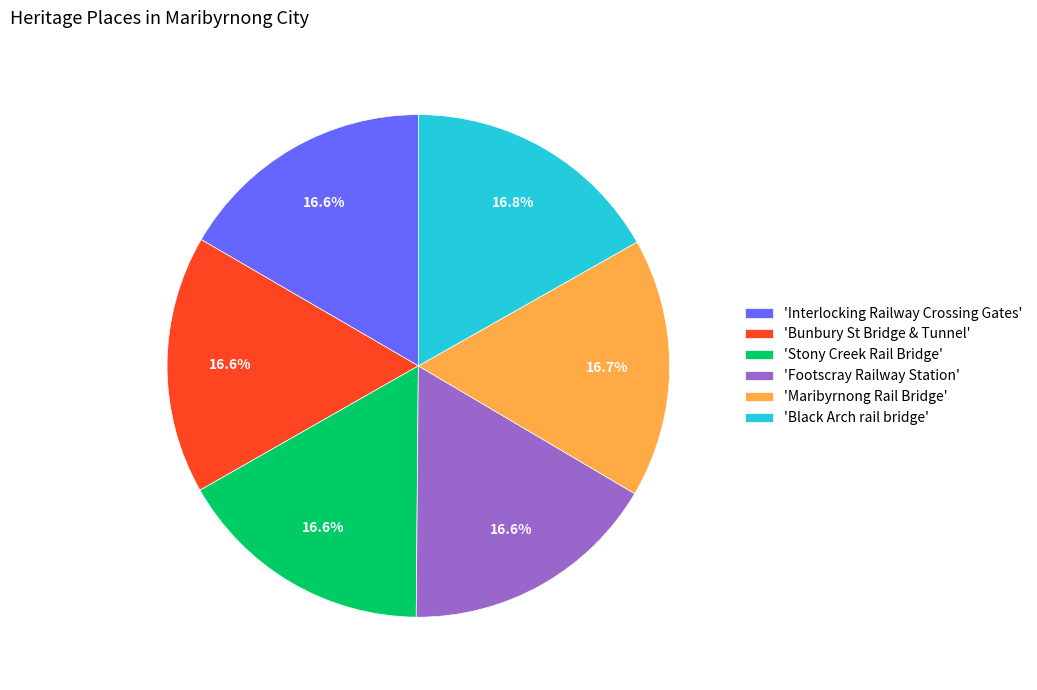

Do 'Black Arch rail bridge' and 'Maribyrnong Rail Bridge' together represent more than half of the pie?

No